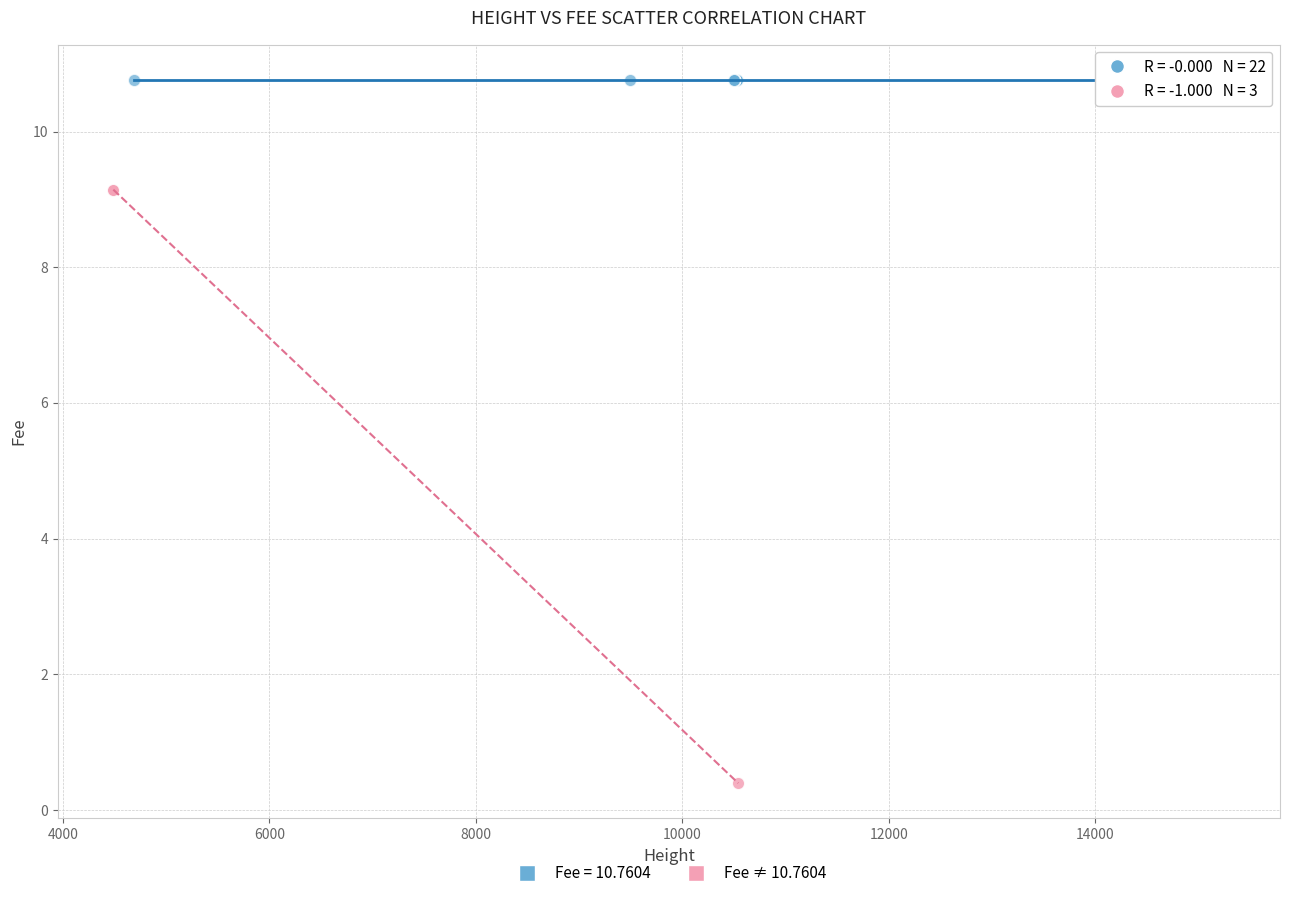

Which series contains the highest Y value?

Fee = 10.7604